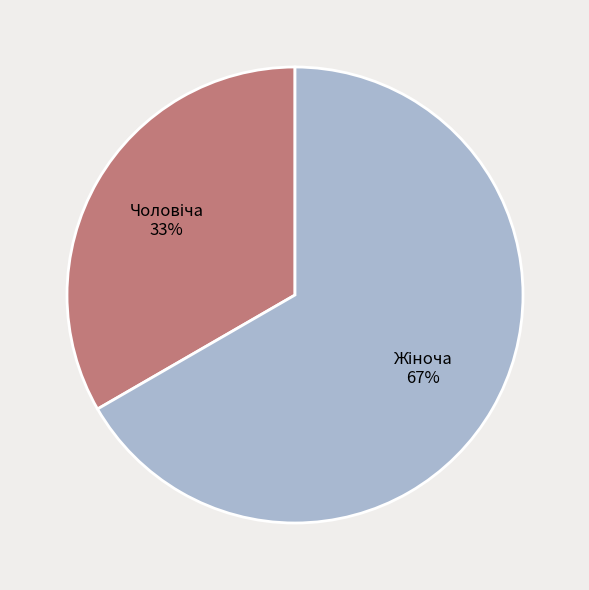

Is there a majority slice in this chart?

Yes